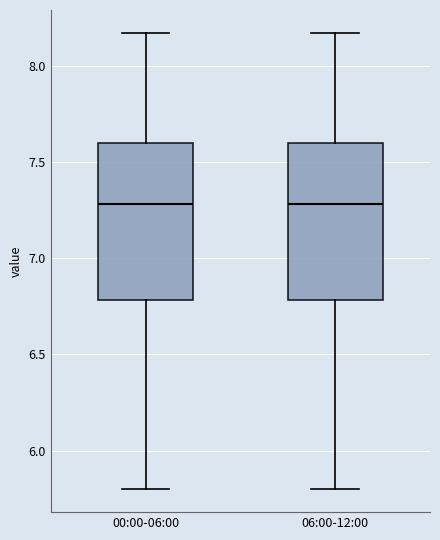

Reading left to right, read every box against the y-axis: the position of its median line, the range the box covers, and the ends of its whiskers. The values are not printed on the chart, so give them approximately, as read against the axis.

00:00-06:00: median 7.30, box 6.80 to 7.60, whiskers 5.80 to 8.15
06:00-12:00: median 7.30, box 6.80 to 7.60, whiskers 5.80 to 8.15